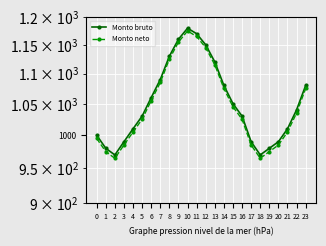

True or false: Monto neto has a value of 1115 at 13.

True